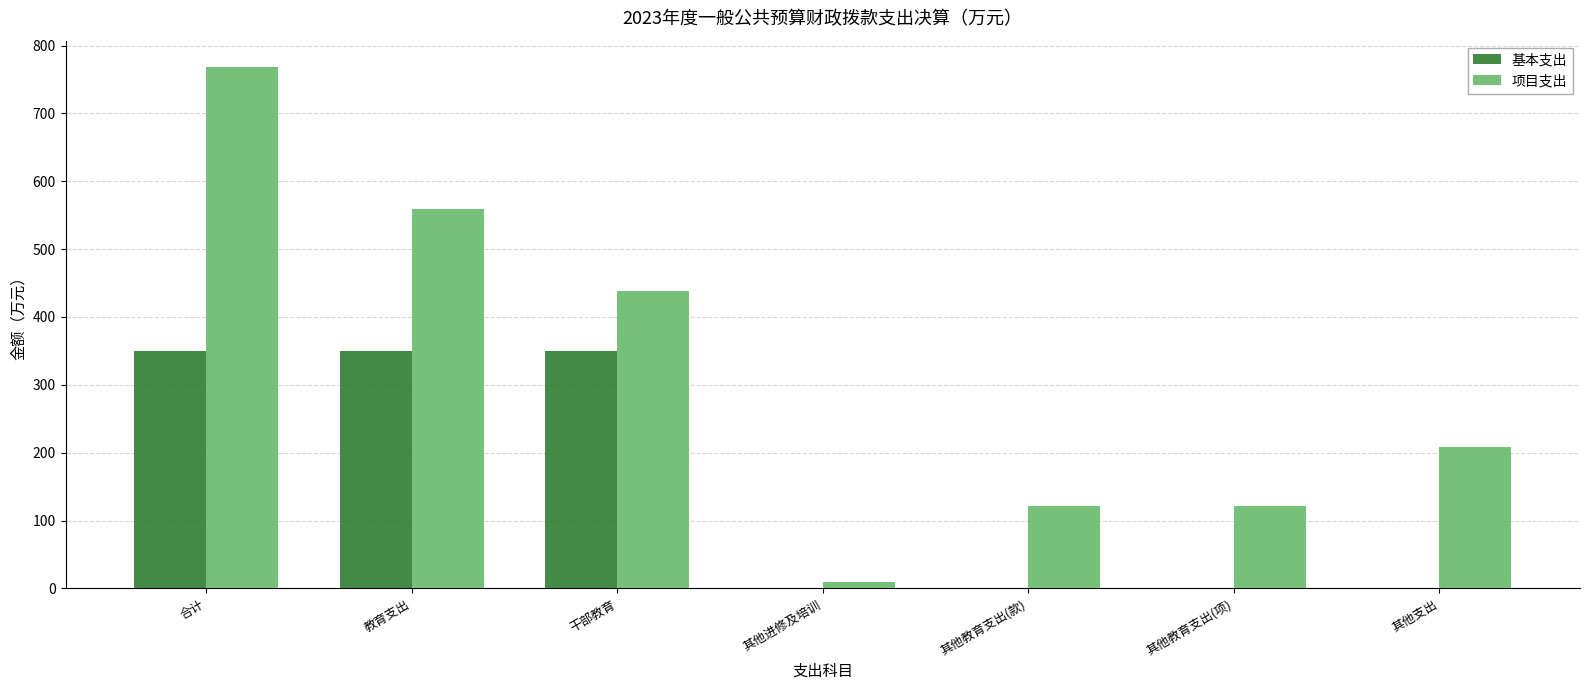

Which label corresponds to the largest value in the chart?

合计